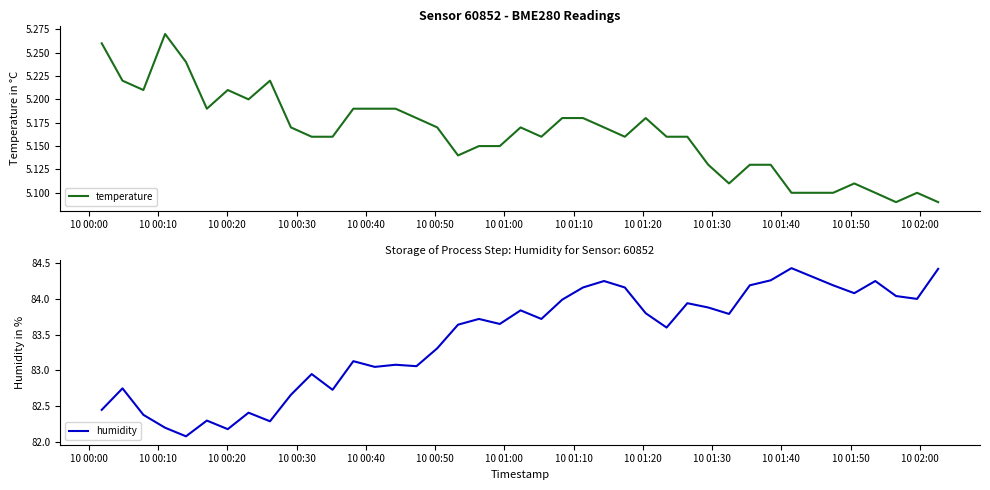

True or false: humidity and temperature cross at least once.

False